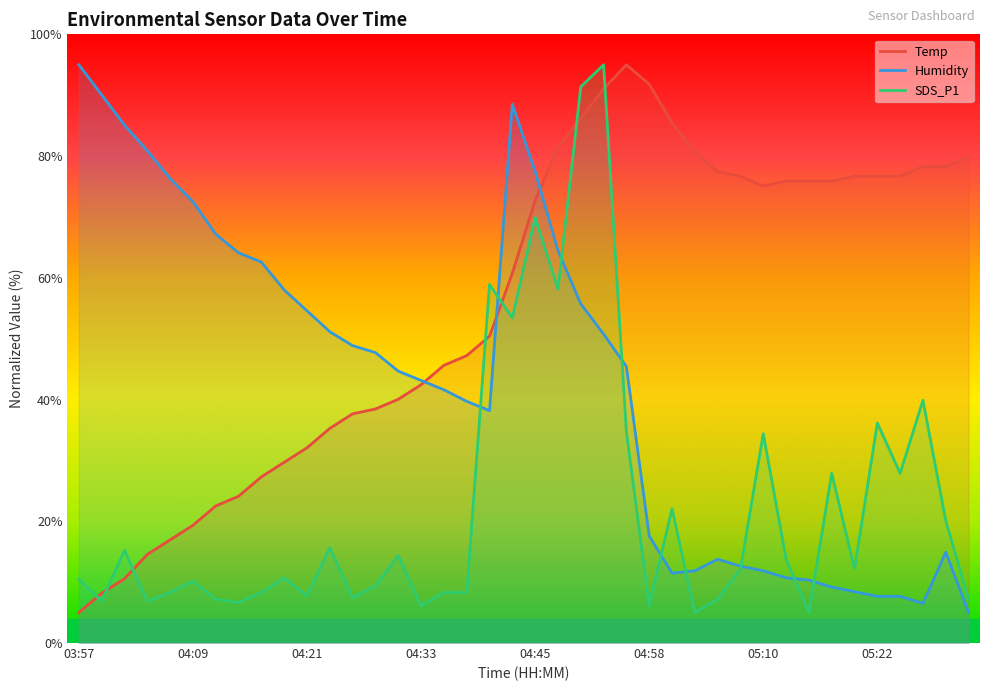

Count the number of data series in this chart.

3